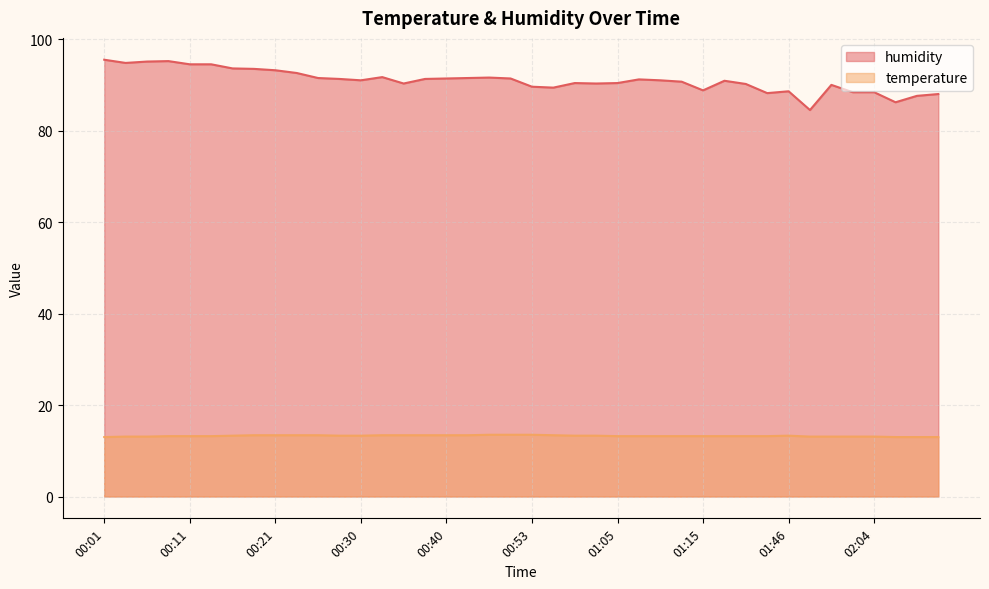

Which series has the largest total across all categories?

humidity